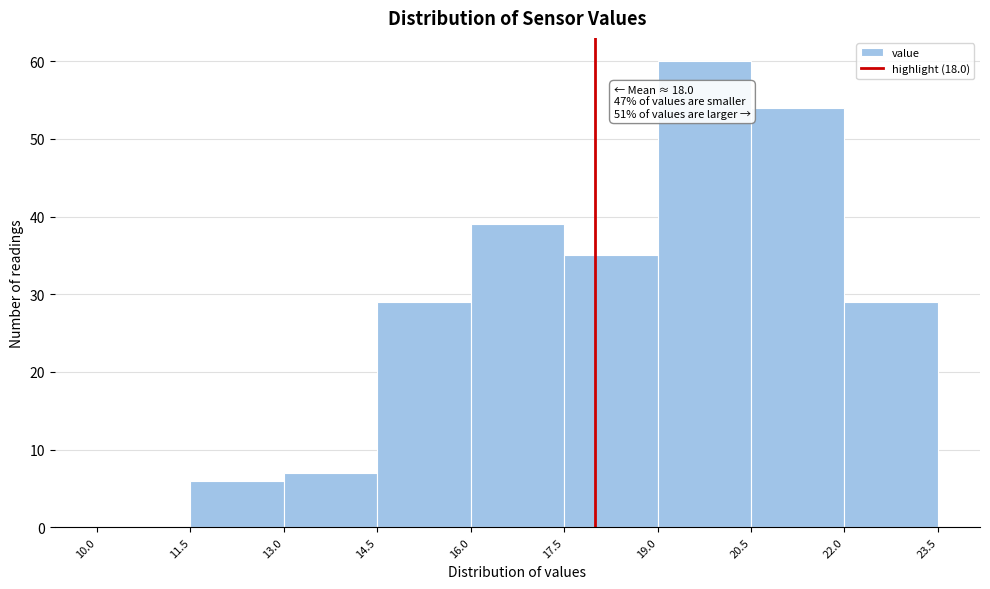

Which range on the x-axis has the tallest bar?

19.0 to 20.5